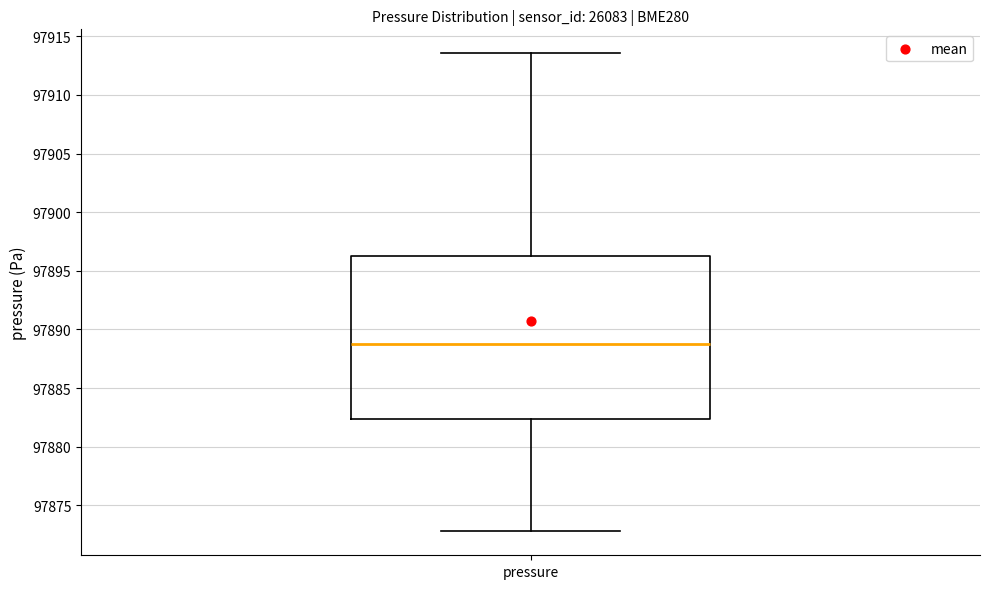

Where does the median line of the box for pressure sit on the y-axis? The values are not printed on the chart, so give them approximately, as read against the axis.

97889.0